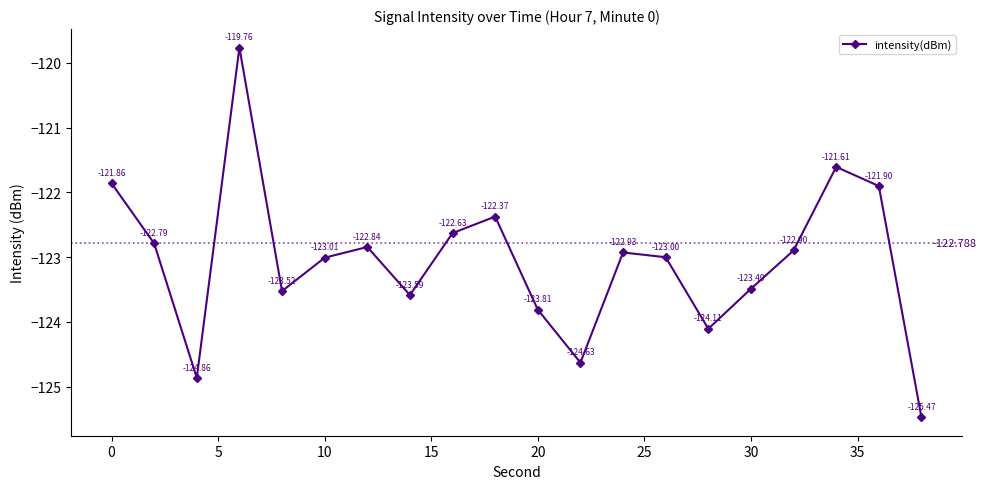

What is the smallest value displayed?

-125.5